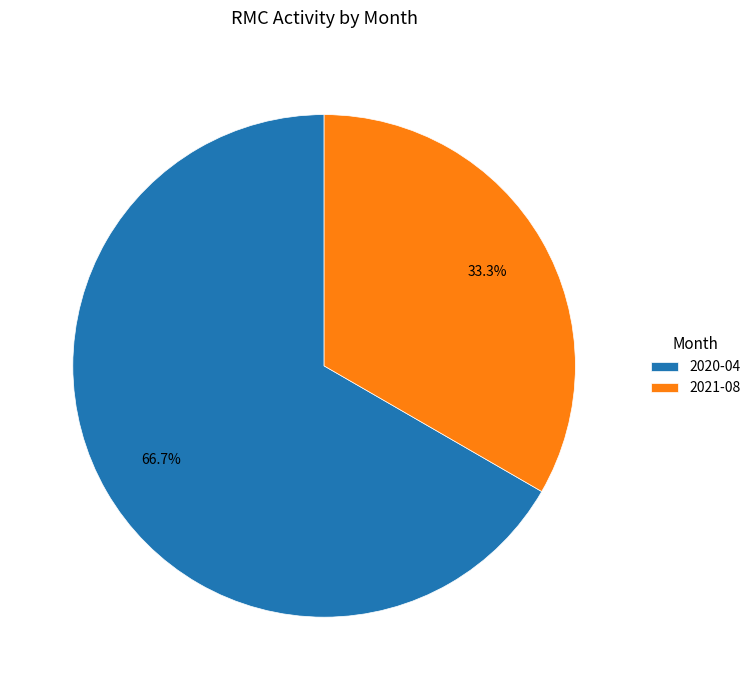

Approximately how many times larger is the value at 2021-08 compared to 2020-04?

0.5